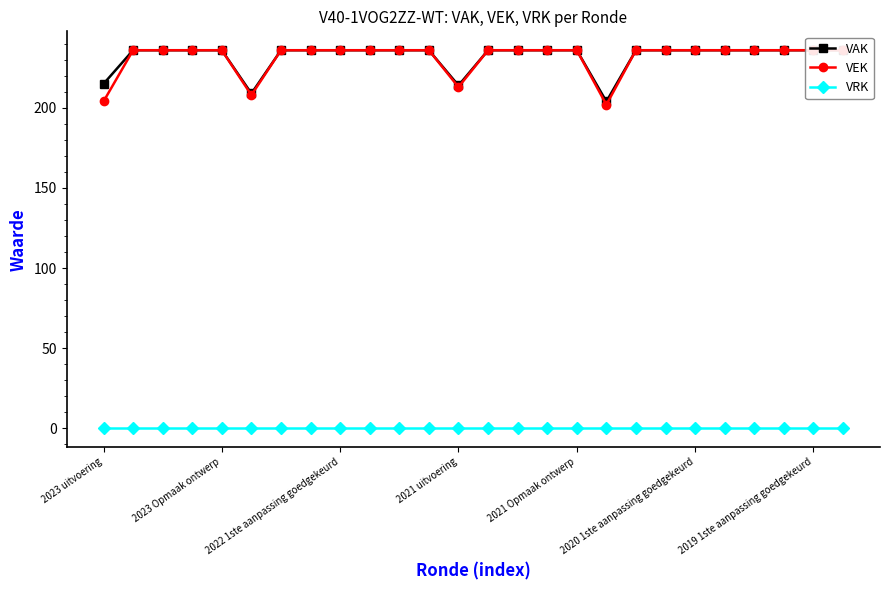

True or false: VAK and VEK intersect in this chart.

False